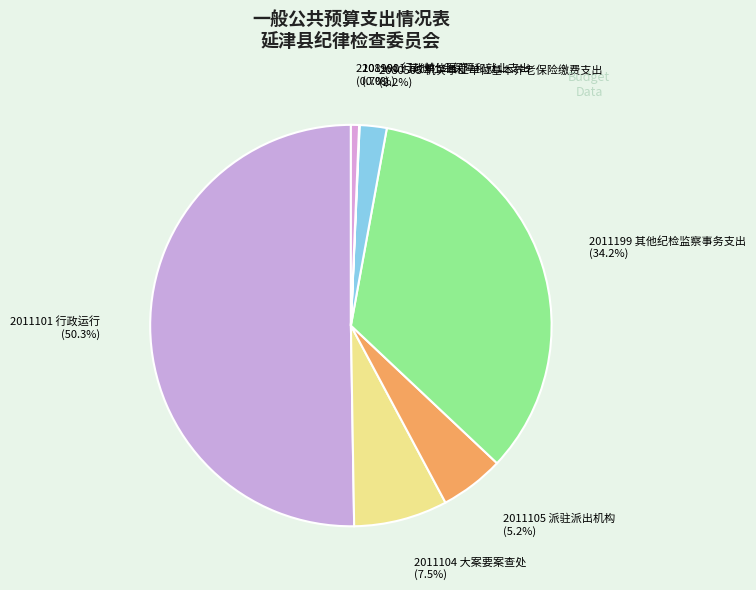

Between 2101101 行政单位医疗 and 2011104 大案要案查处, which is larger?

2011104 大案要案查处